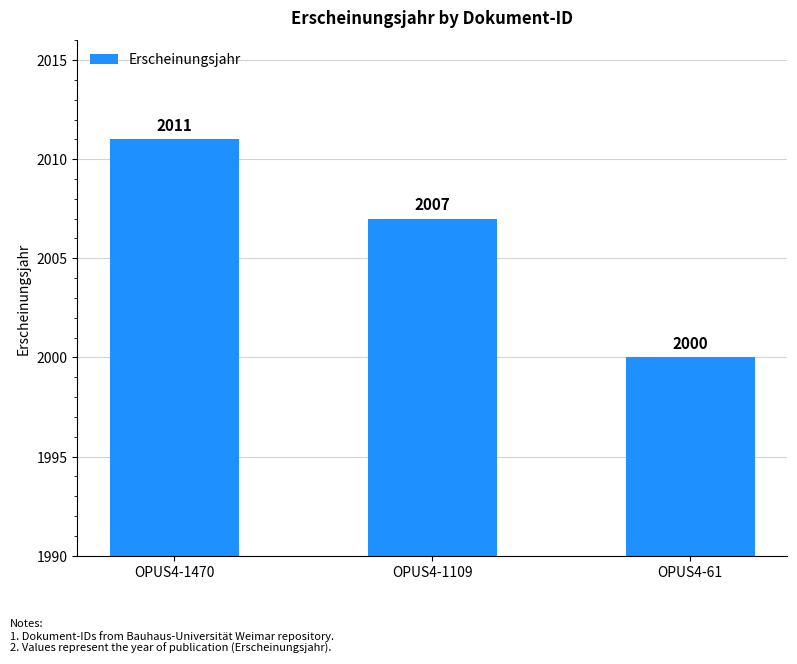

Reading left to right, transcribe all the data shown in this chart.

OPUS4-1470=2011	OPUS4-1109=2007	OPUS4-61=2000